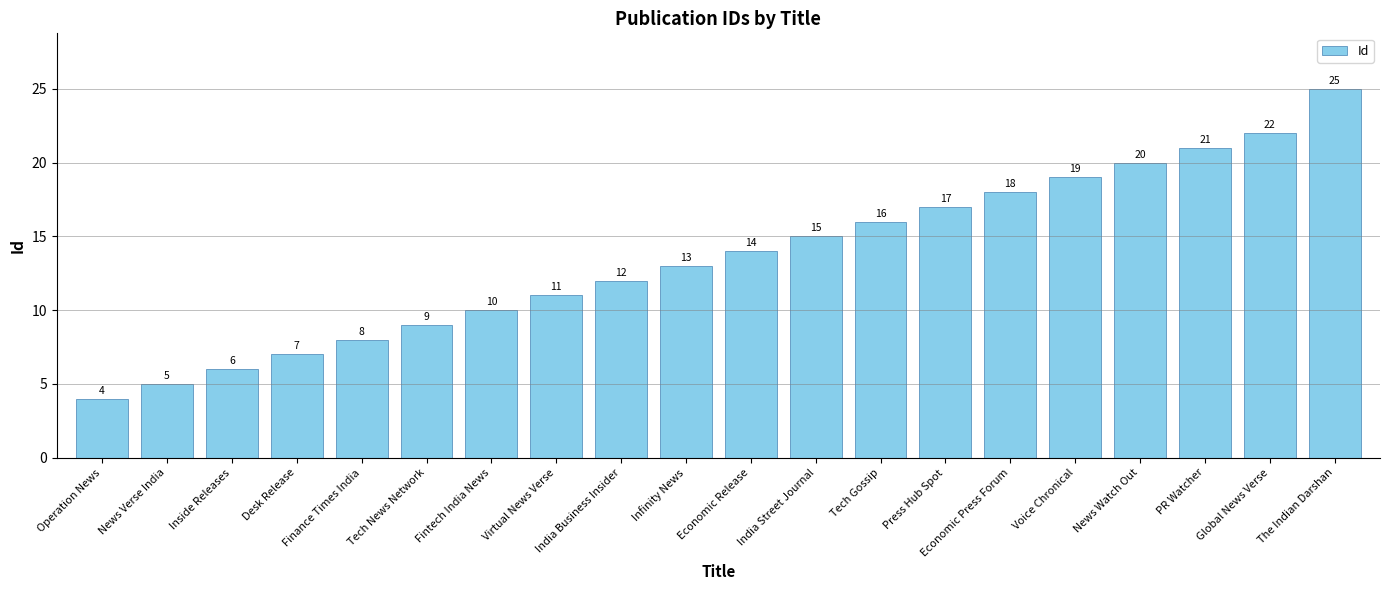

Is it true that the value at India Street Journal is 15?

True